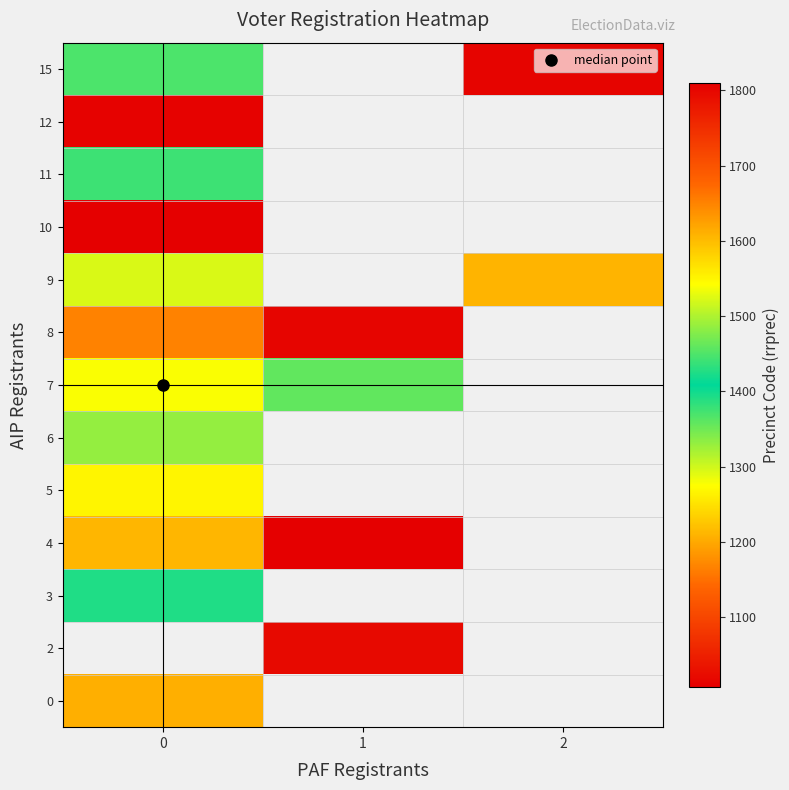

Rank the categories by 8 value from highest to lowest.

0, 1, 2